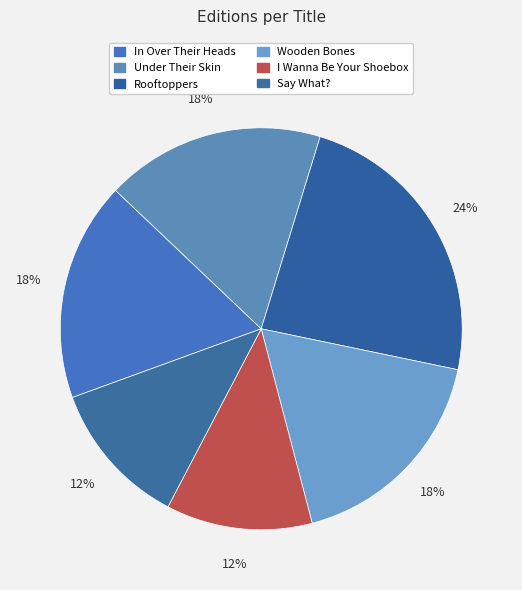

Count the number of slices in the pie.

6